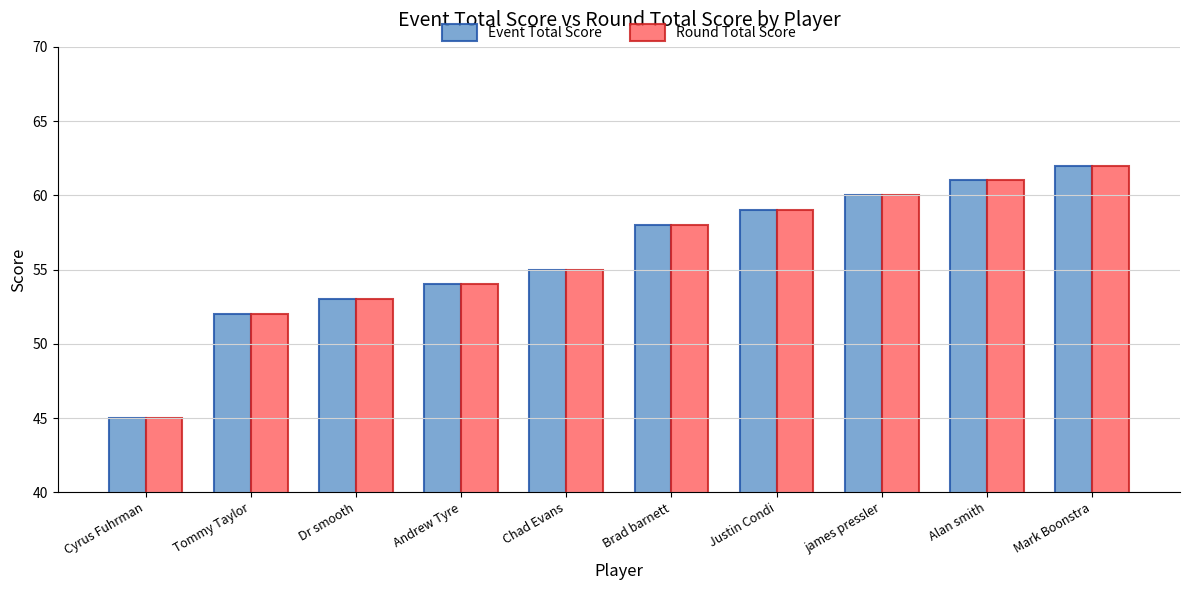

Which category has the lowest value in the Round Total Score series?

Cyrus Fuhrman